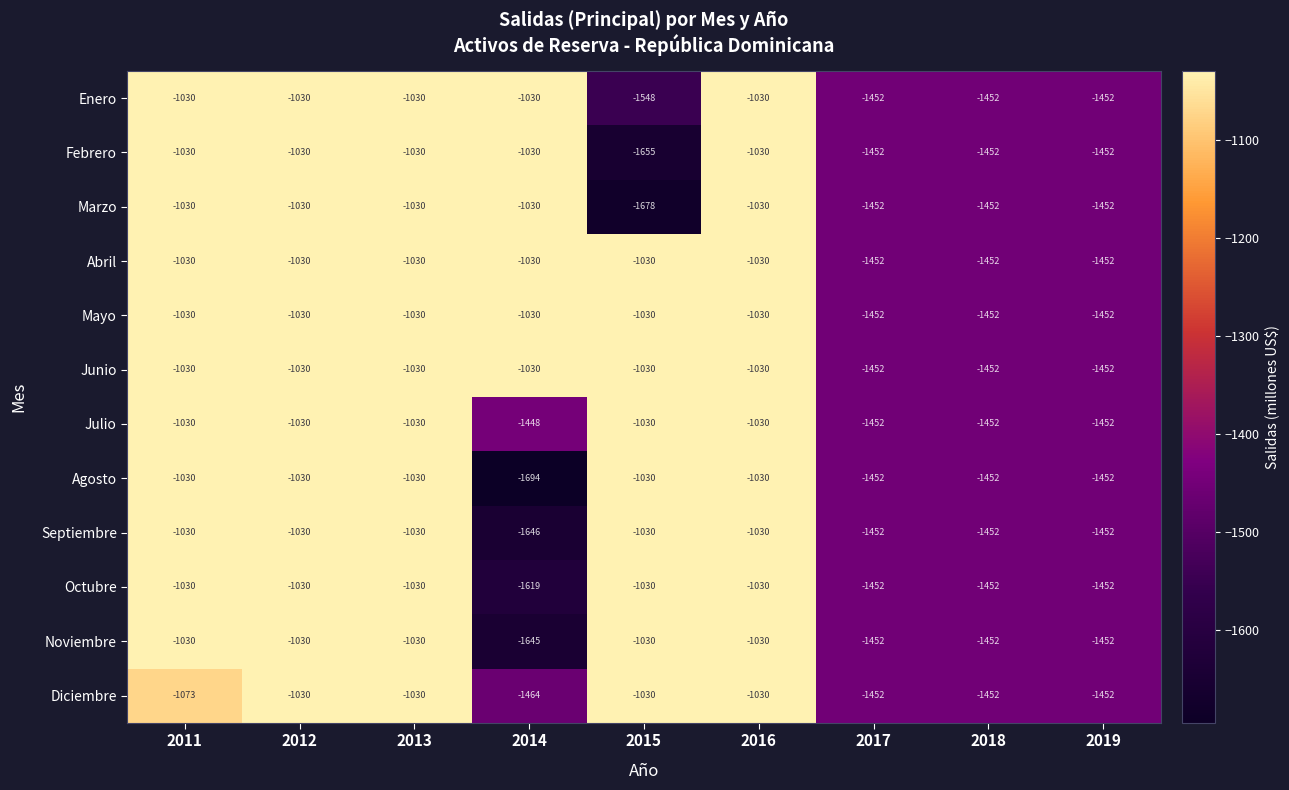

Which label corresponds to the smallest value in the chart?

2014